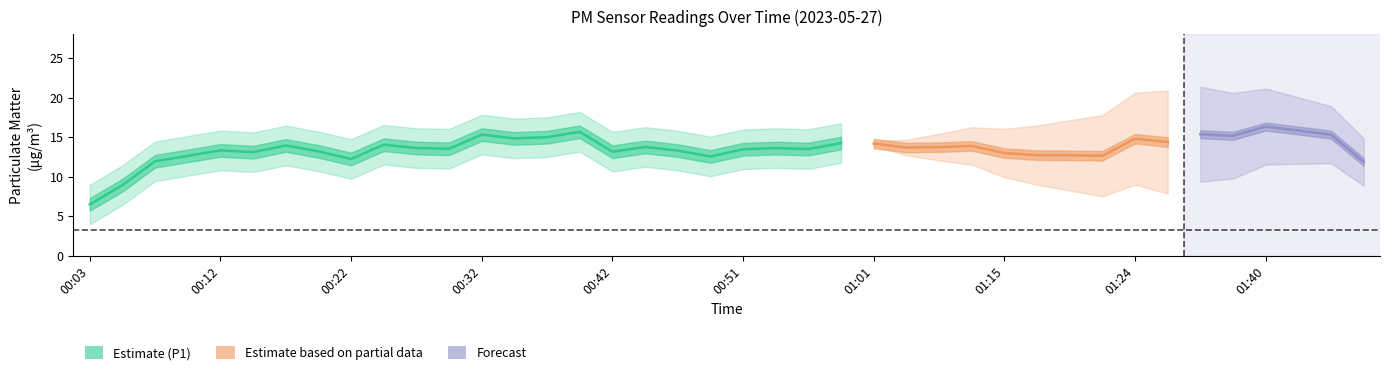

True or false: P1 and P2 cross at least once.

False